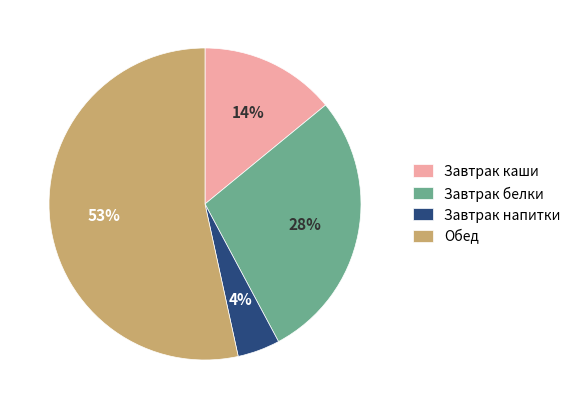

How many segments does this pie chart have?

4